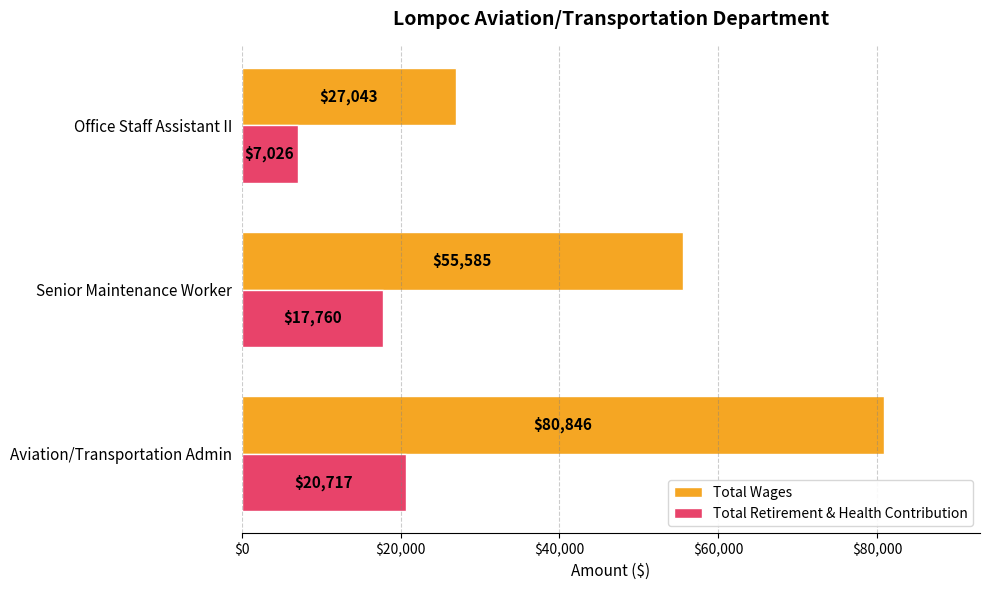

Where is Total Wages nearest to the value 53944?

Senior Maintenance Worker